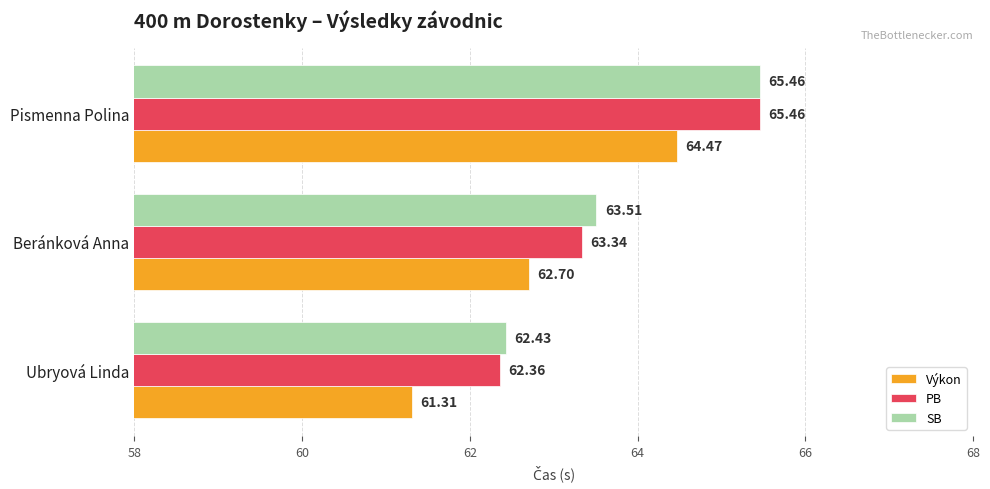

What is the average value of the SB series?

63.8